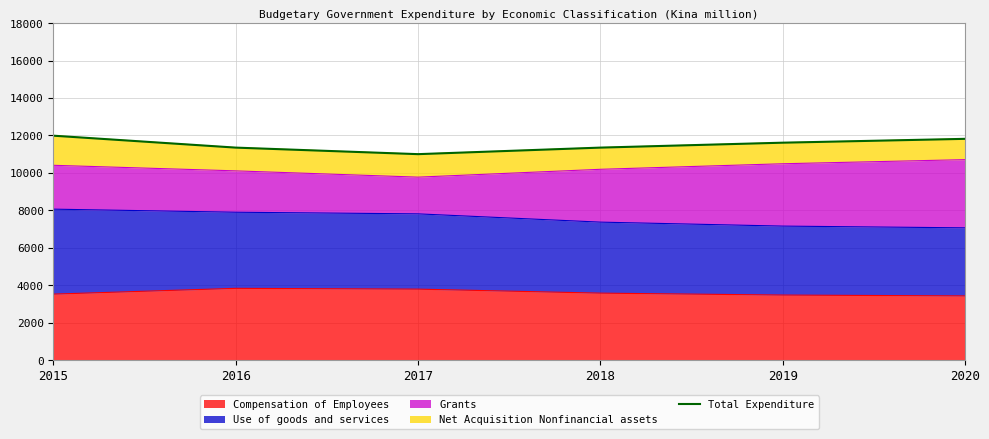

True or false: the data shows 11818.3 at 2020.

True